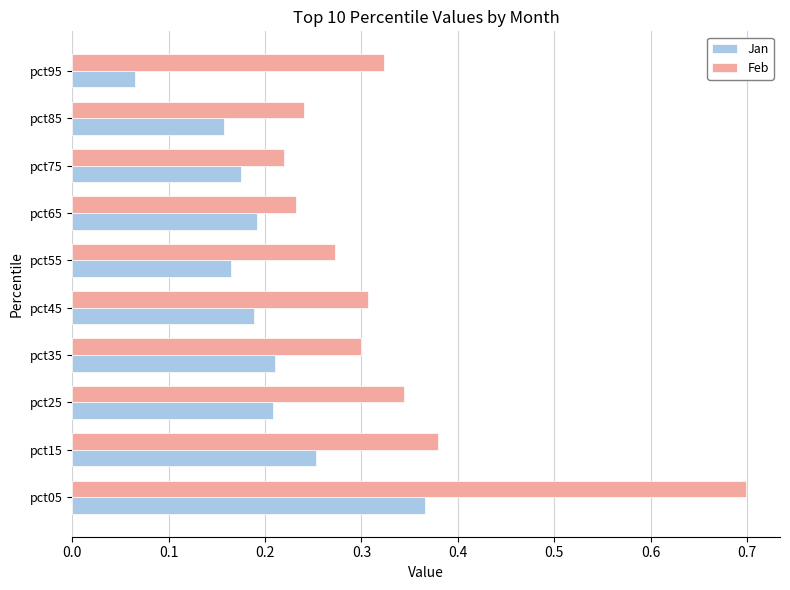

What is the maximum value for Feb?

0.7